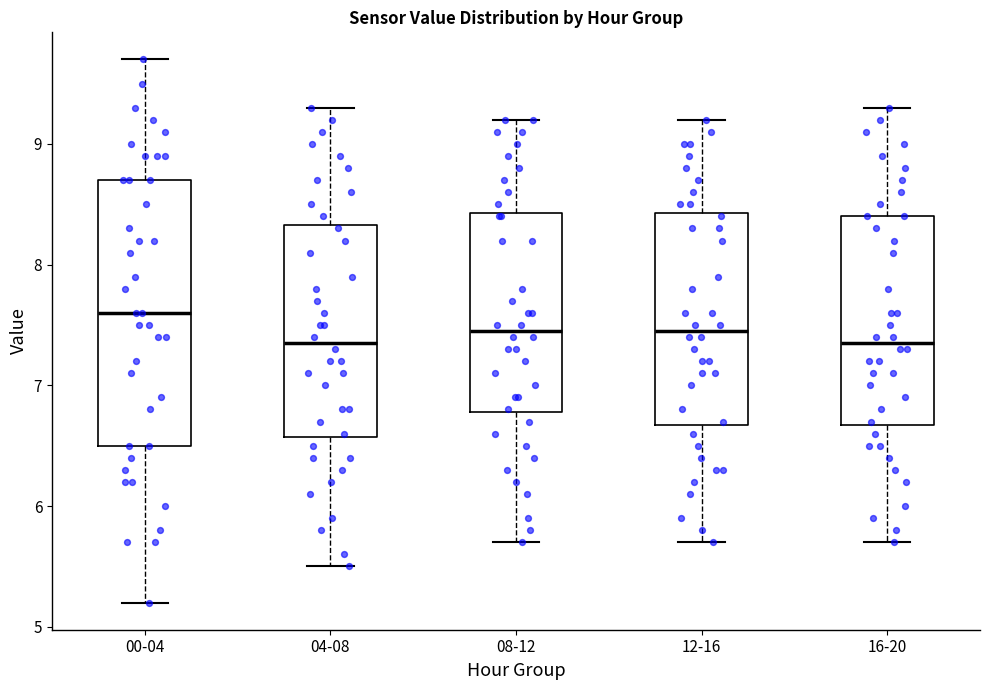

Which box has the highest median line?

00-04